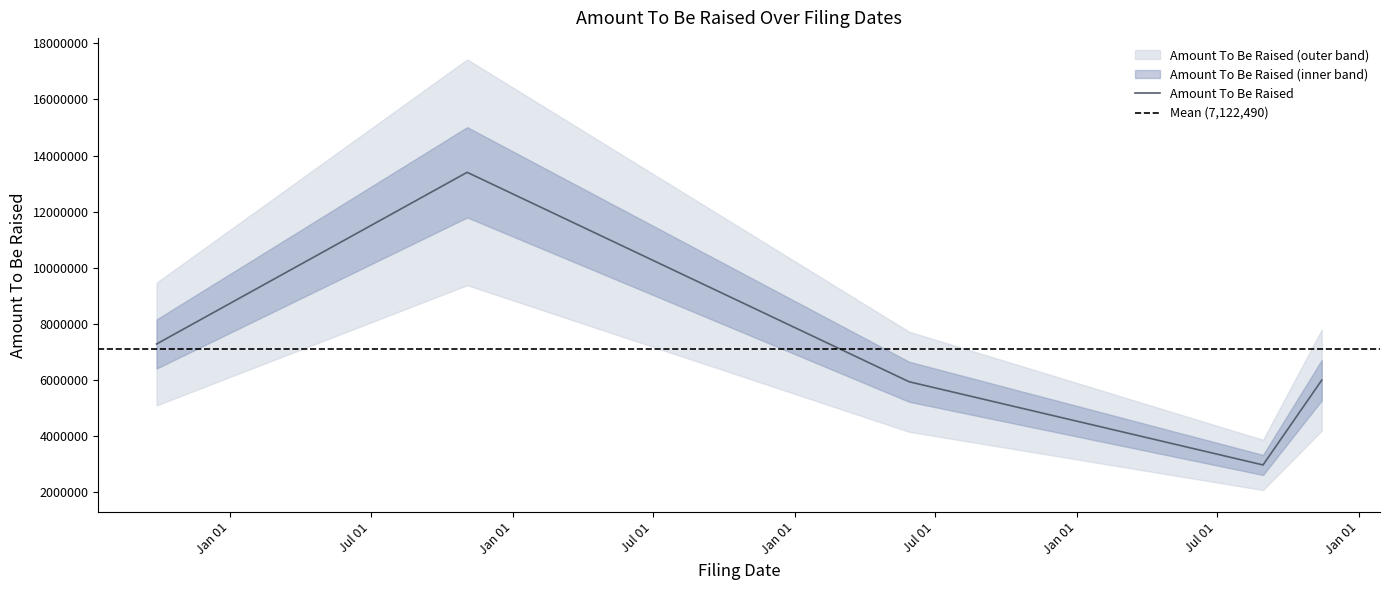

Is it true that the value at 2015-09-28 is 7286757?

True